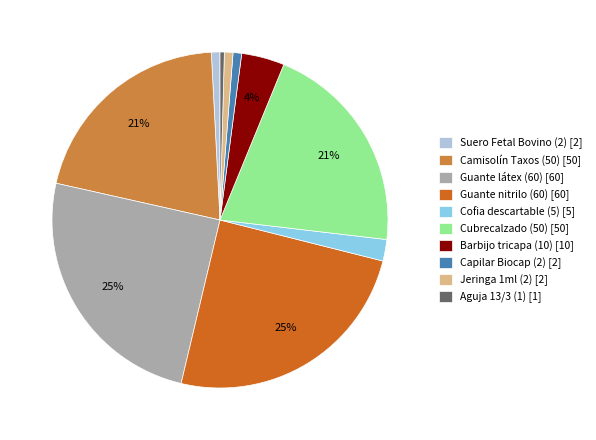

Which has a higher value, Guante látex (60) [60] or Camisolín Taxos (50) [50]?

Guante látex (60) [60]